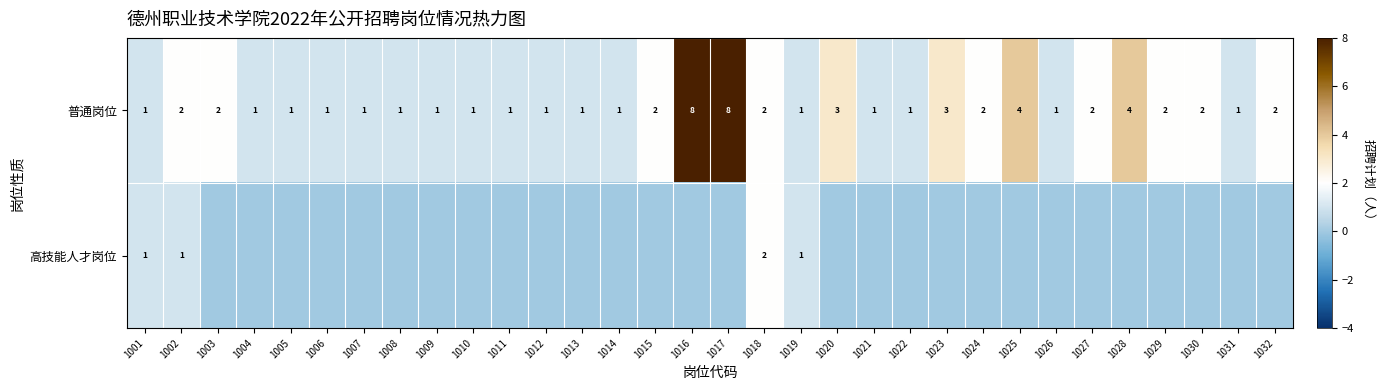

What is the difference between the maximum and minimum values in the 普通岗位 series?

7